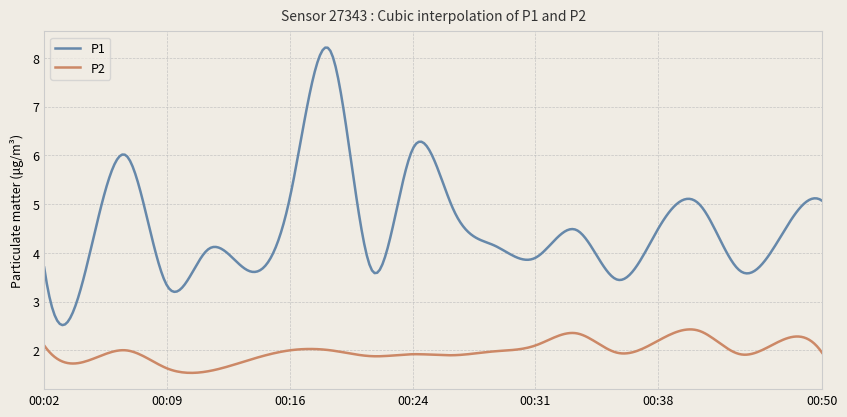

What is the difference between the maximum and minimum values in the P2 series?

0.9